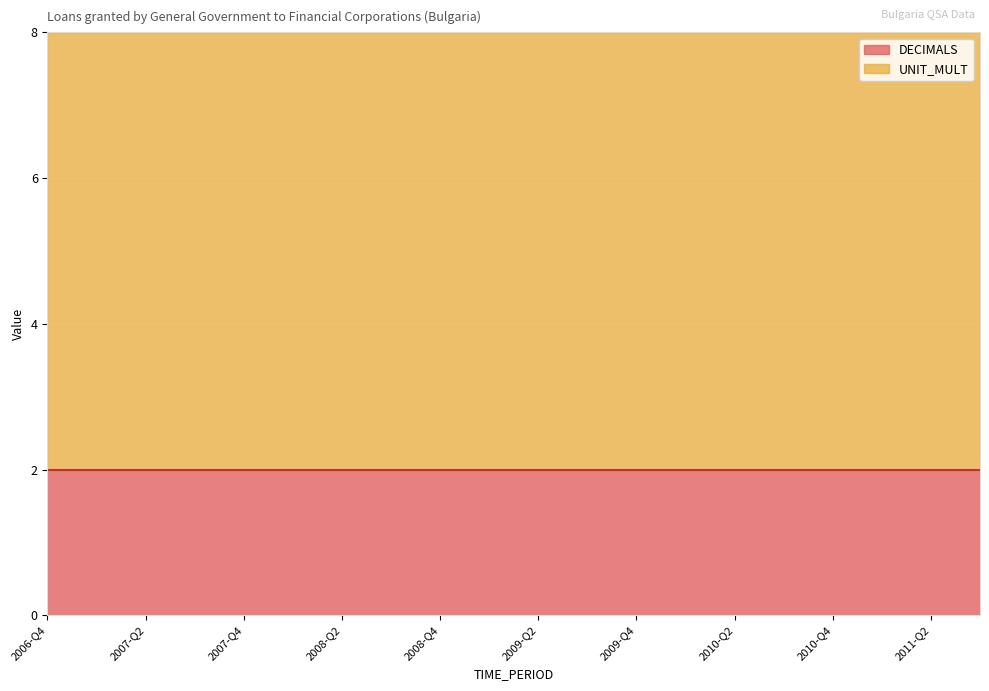

True or false: UNIT_MULT and DECIMALS cross at least once.

False